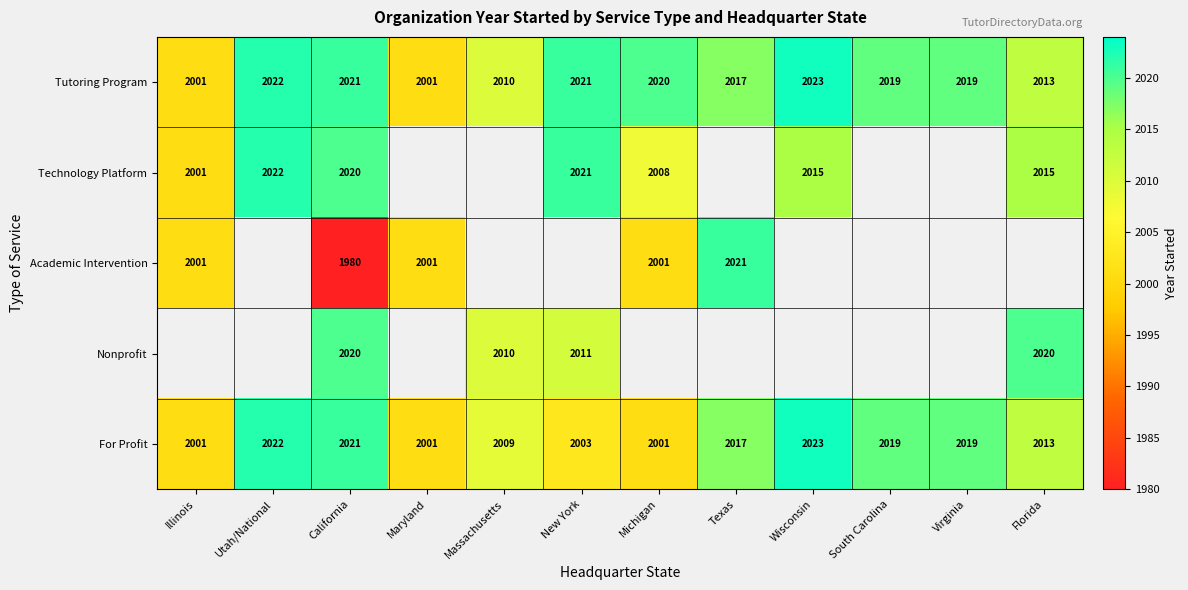

What is the difference between the highest and lowest values at California?

41